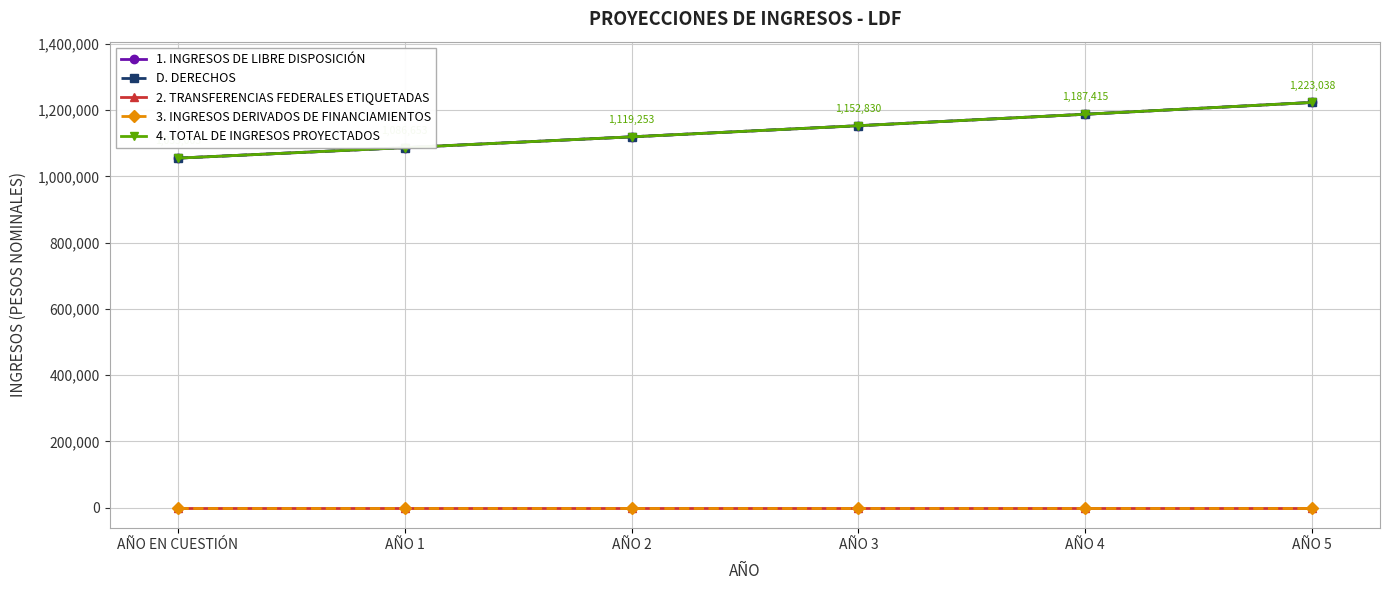

Read the 4. TOTAL DE INGRESOS PROYECTADOS value at AÑO 5.

1223037.6